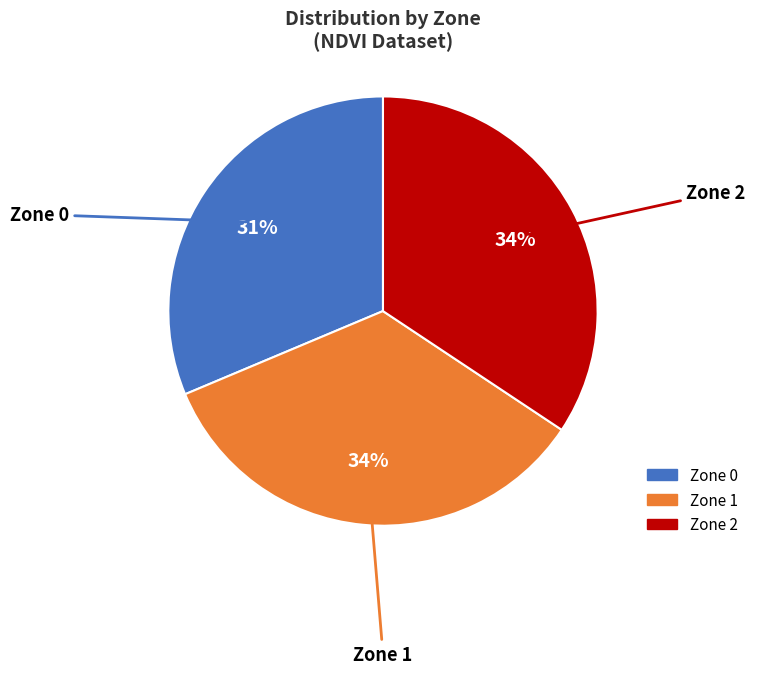

True or false: Zone 1 accounts for 47% of the total.

False